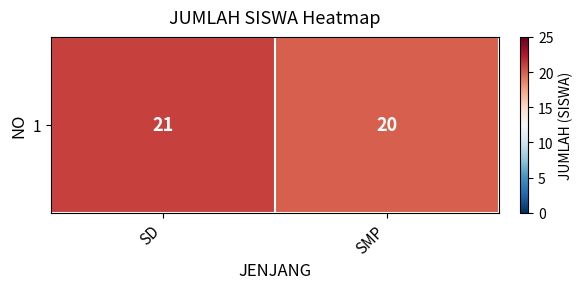

Read the value at SMP.

20